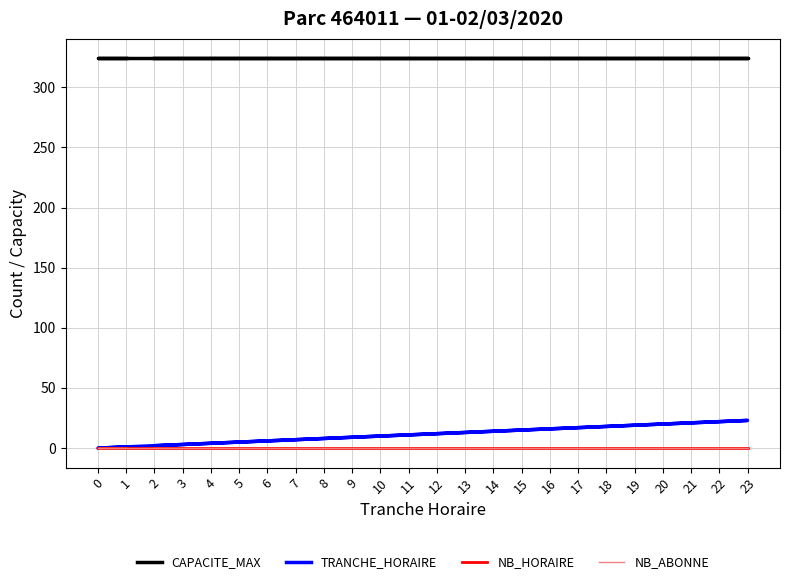

Between 2 and 5, which is larger?

2